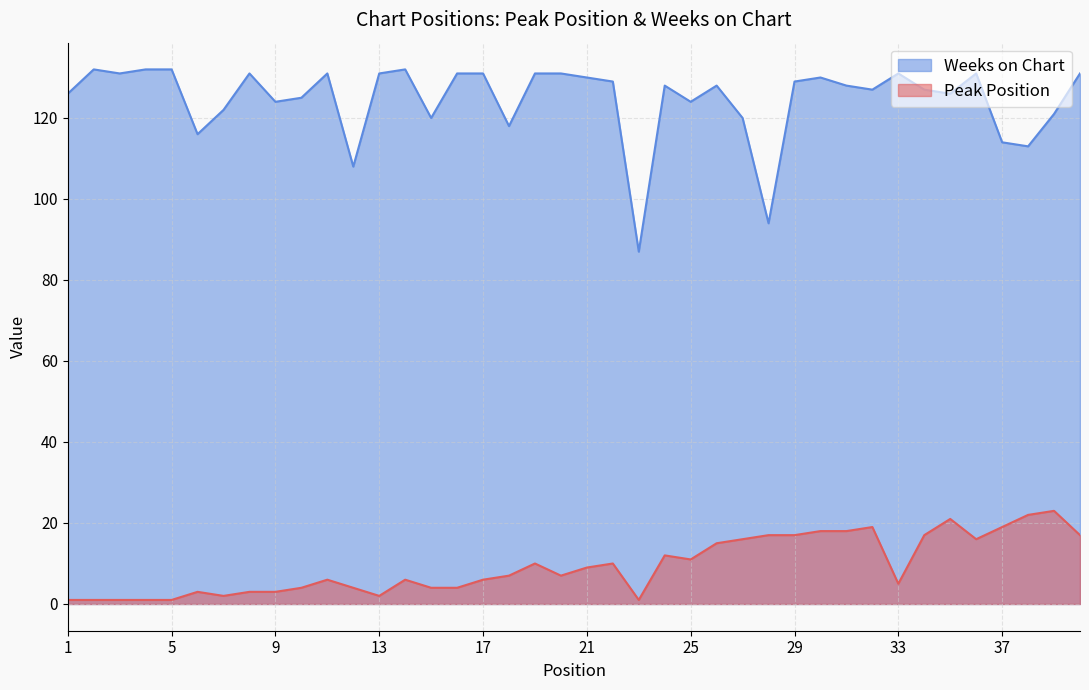

What are all the series names shown in the legend?

Weeks on Chart, Peak Position